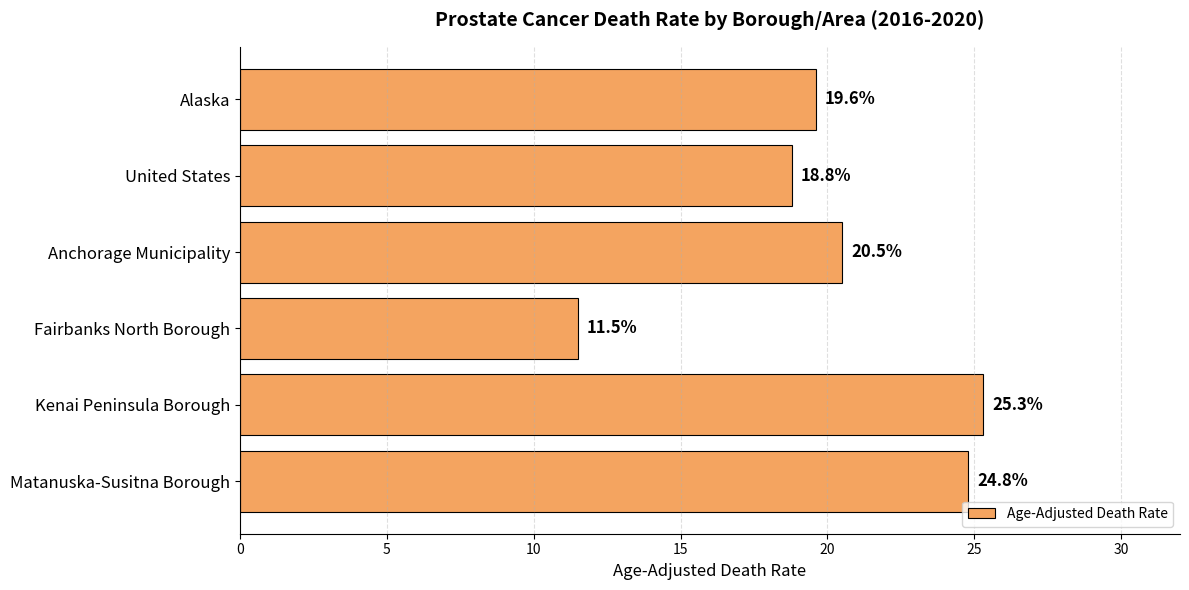

What is the greatest value displayed?

25.3